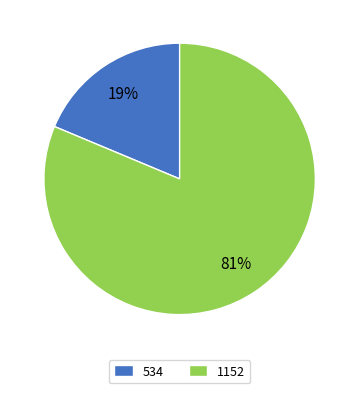

Which slice is the largest?

1152